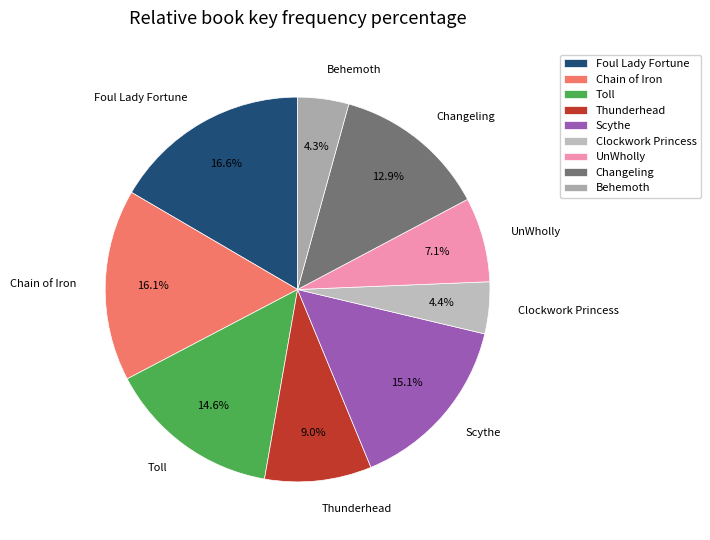

True or false: UnWholly accounts for 7% of the total.

True